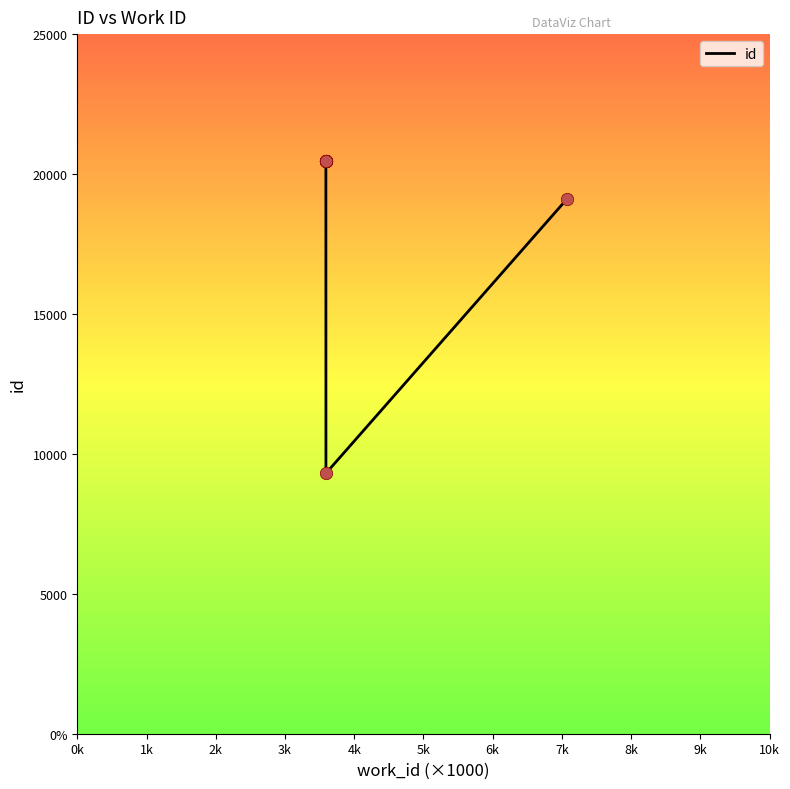

Which has a higher value, 7k or 6k?

7k